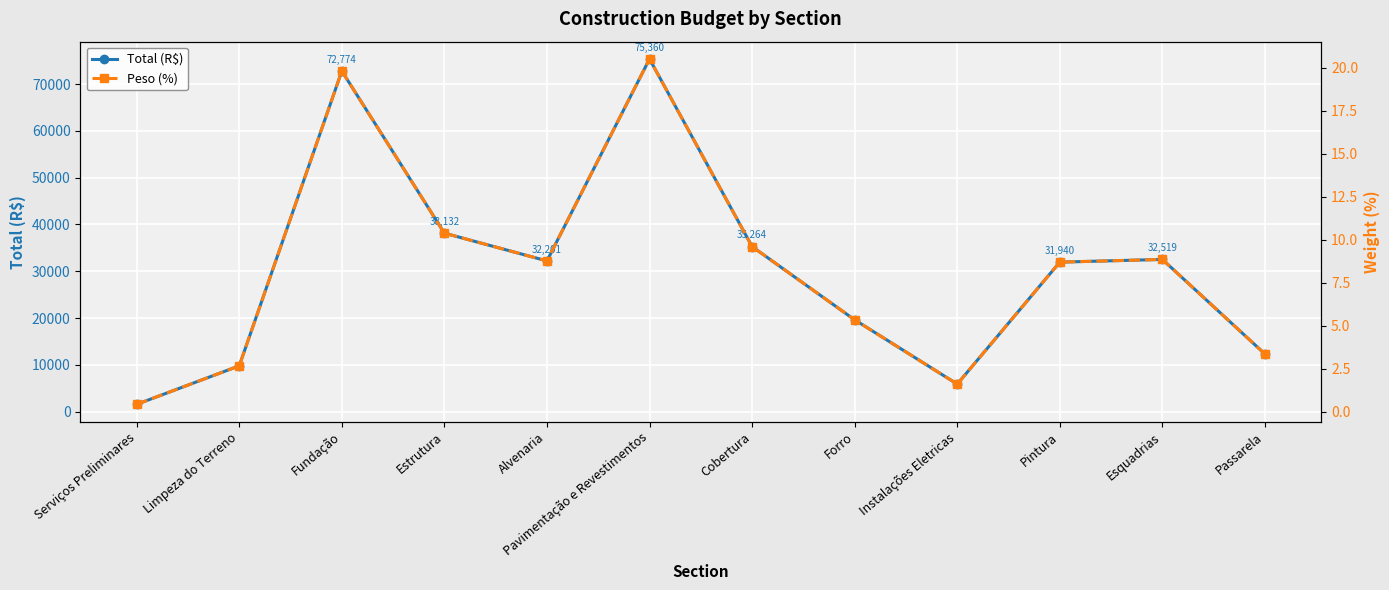

How many data points in Total (R$) are above 32201?

6